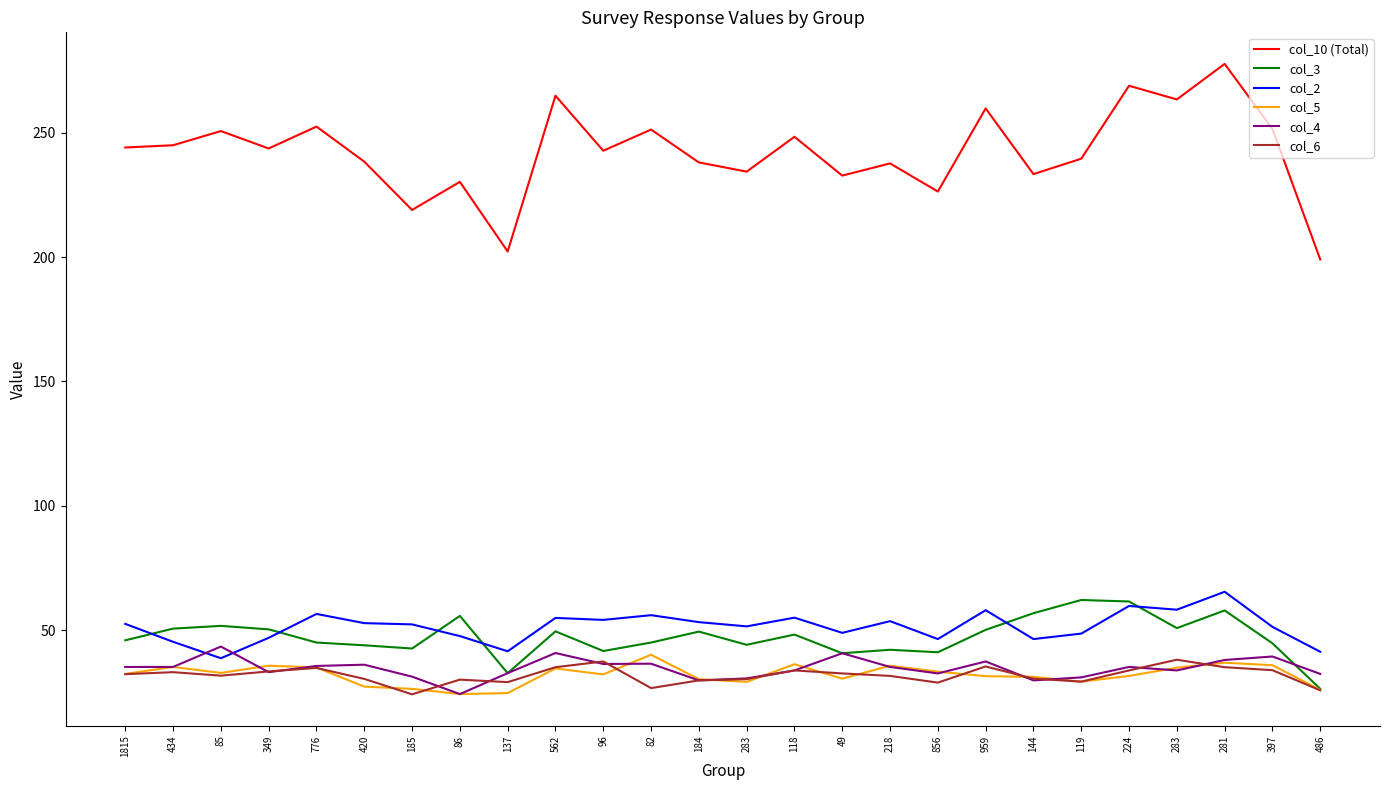

Rank the series at 82 from lowest to highest value.

col_6, col_4, col_5, col_3, col_2, col_10 (Total)